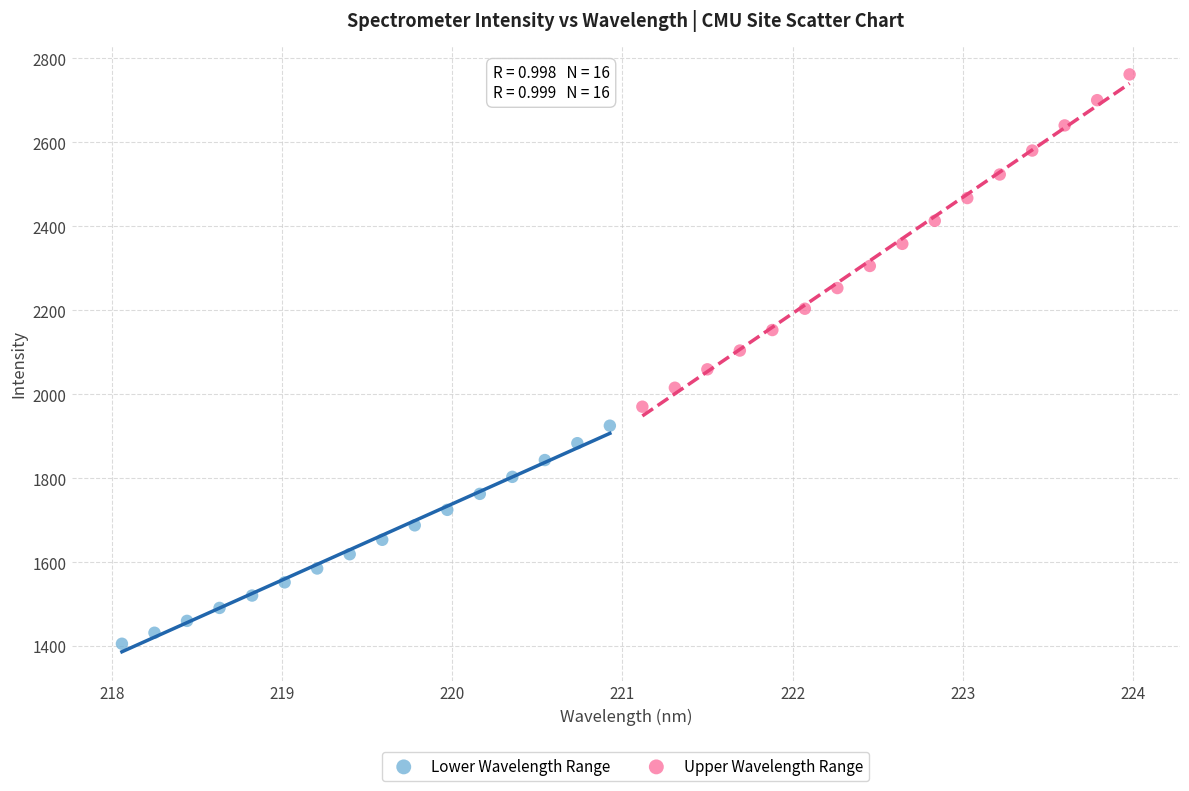

What are all the series names shown in the legend?

Lower Wavelength Range, Upper Wavelength Range